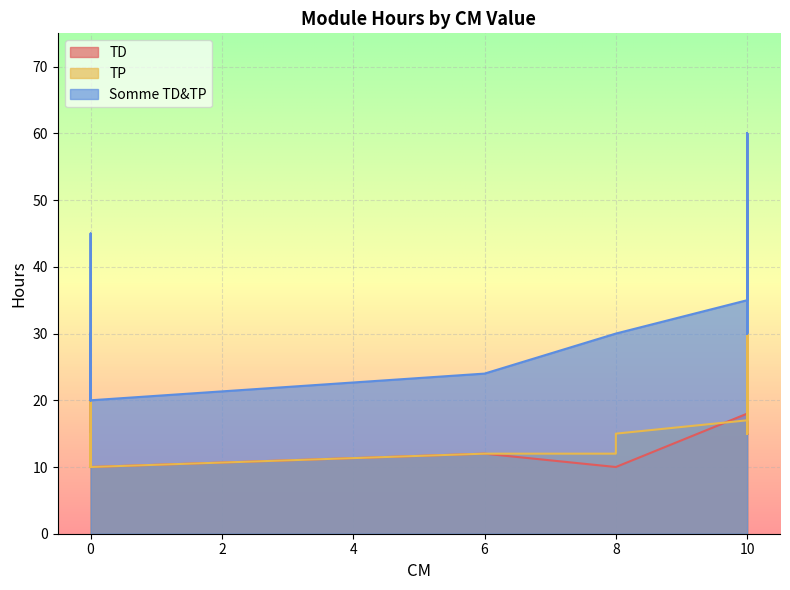

The value of TD at 6 is 12. True or false?

True